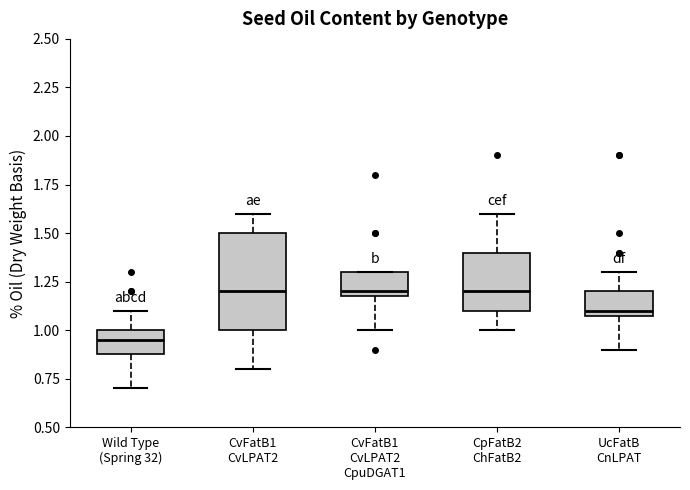

Comparing the boxes themselves (not the whiskers), which one is the tallest?

CvFatB1 CvLPAT2